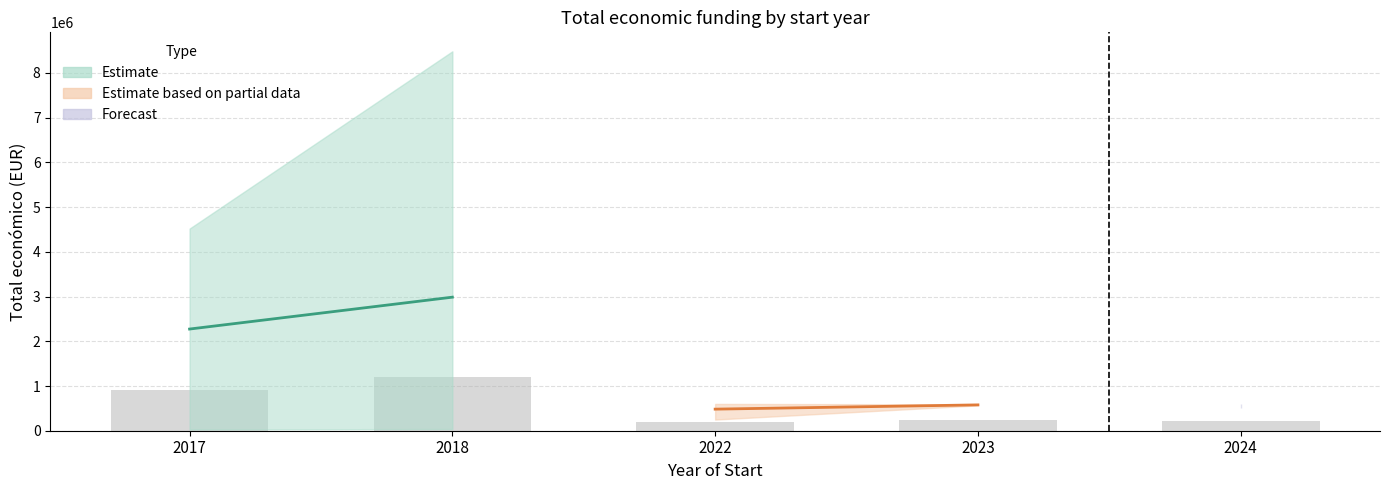

Is it true that the value at 2017 is 909528.8?

True